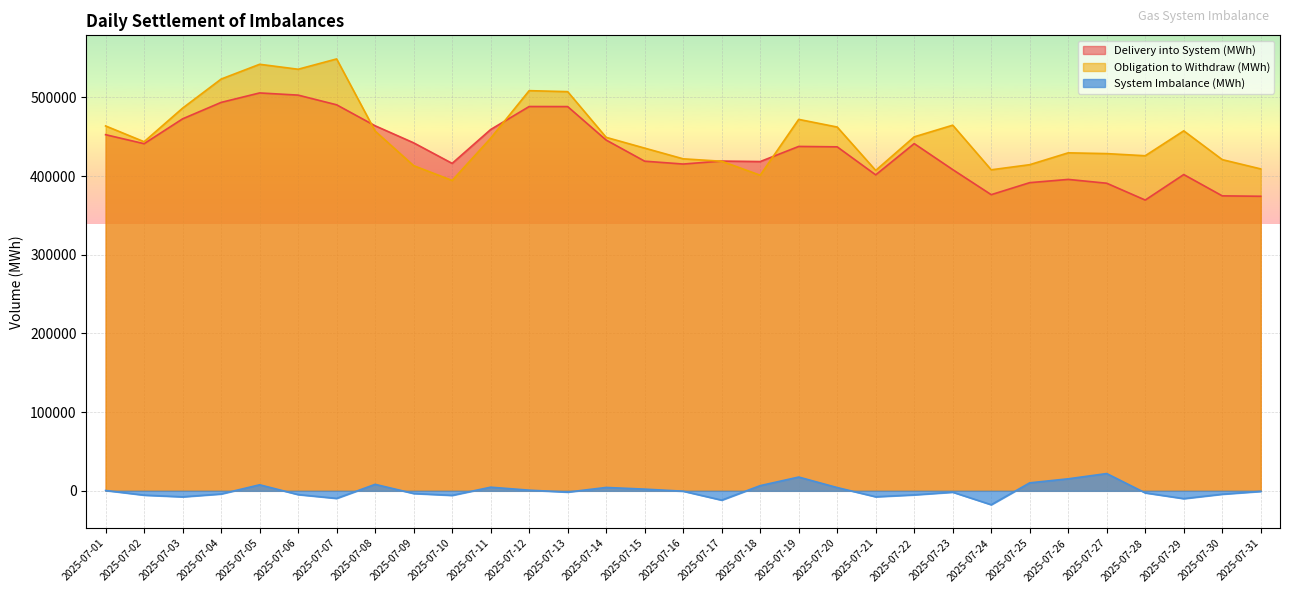

Which series changed the most between 2025-07-14 and 2025-07-26?

Delivery into System (MWh)